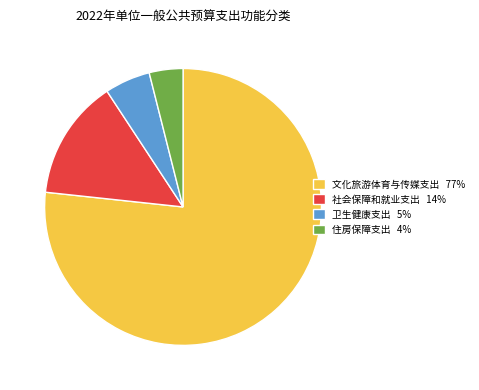

Which category has the smallest portion of the pie?

住房保障支出